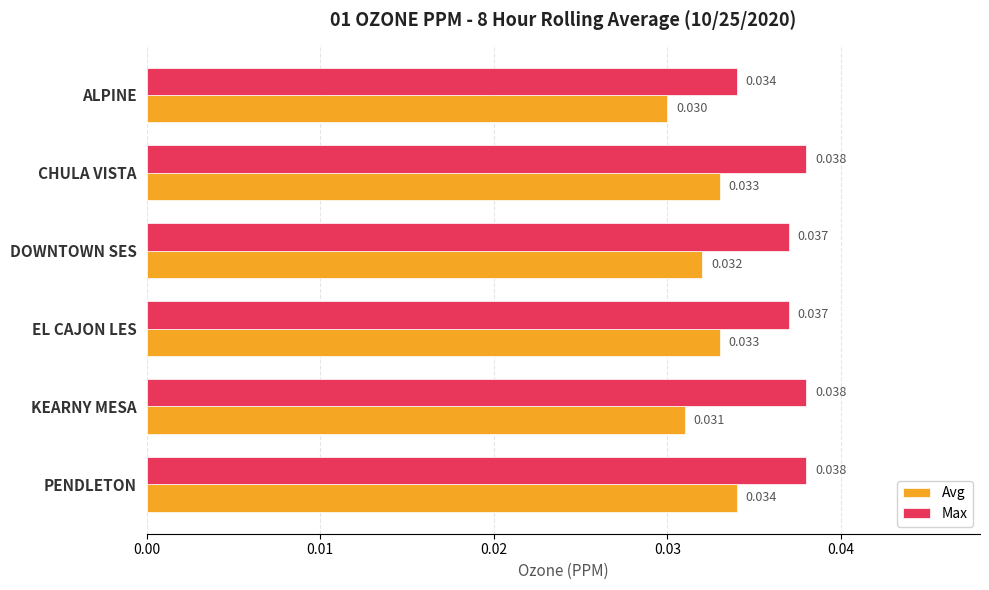

How many categories are shown in the chart?

6